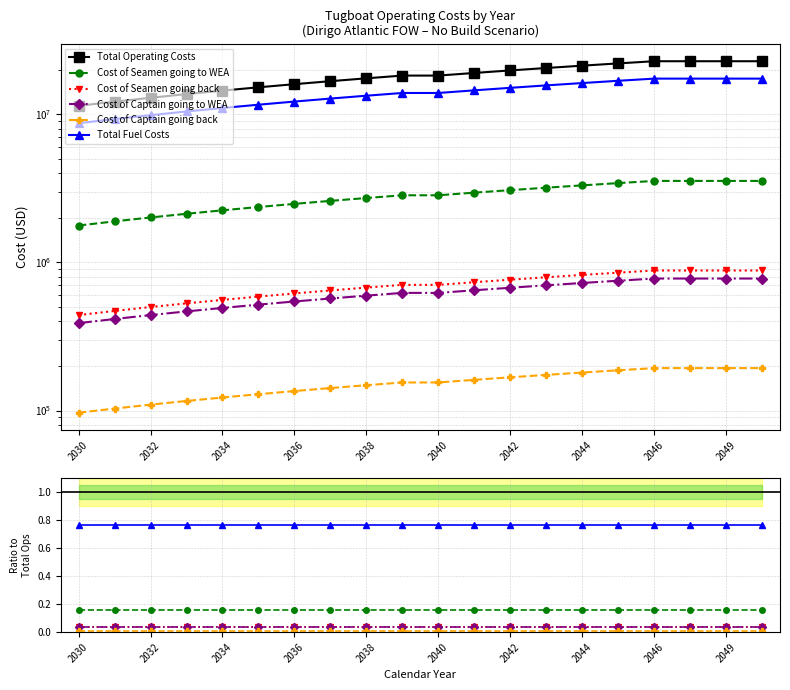

Rank the series by their maximum value, from highest to lowest.

Total Operating Costs, Total Fuel Costs, Cost of Seamen going to WEA, Cost of Seamen going back, Cost of Captain going to WEA, Cost of Captain going back